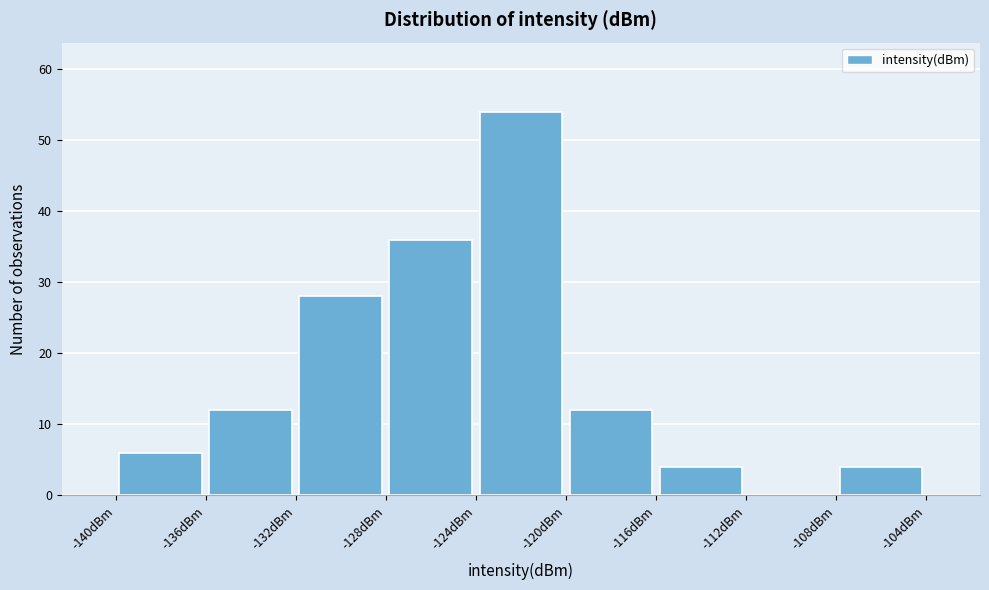

Which range on the x-axis has the tallest bar?

-124 to -120